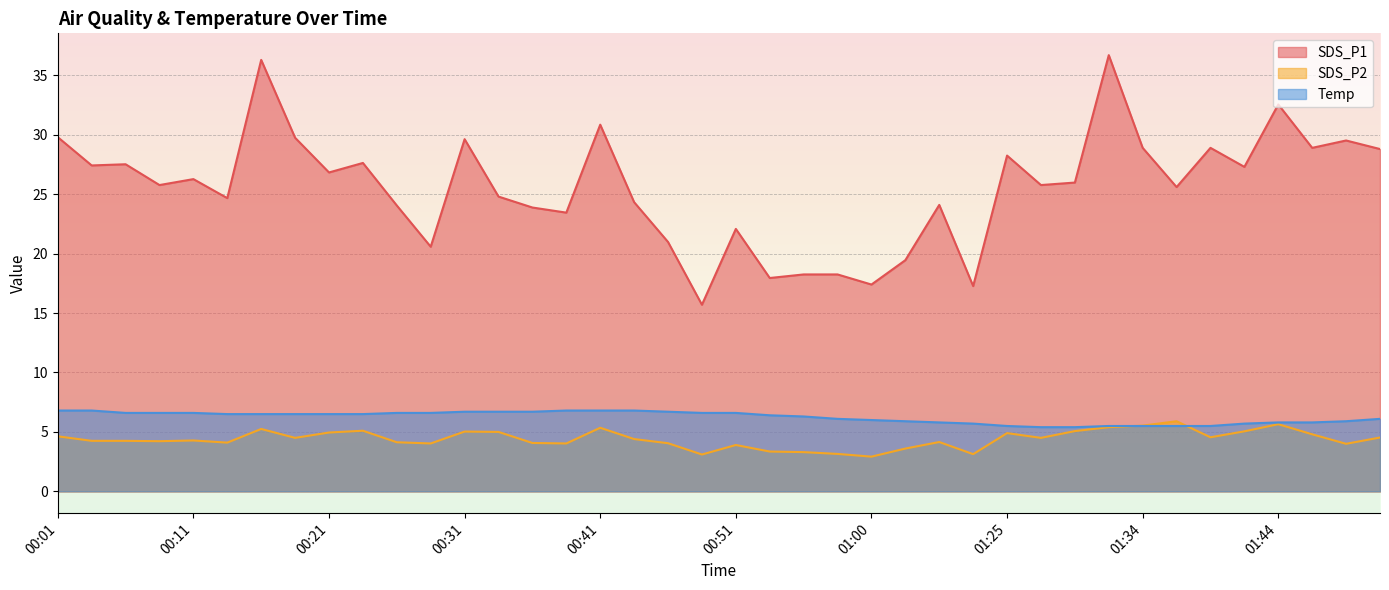

What is the sum of the SDS_P1 values at 01:27 and 00:46?

46.8